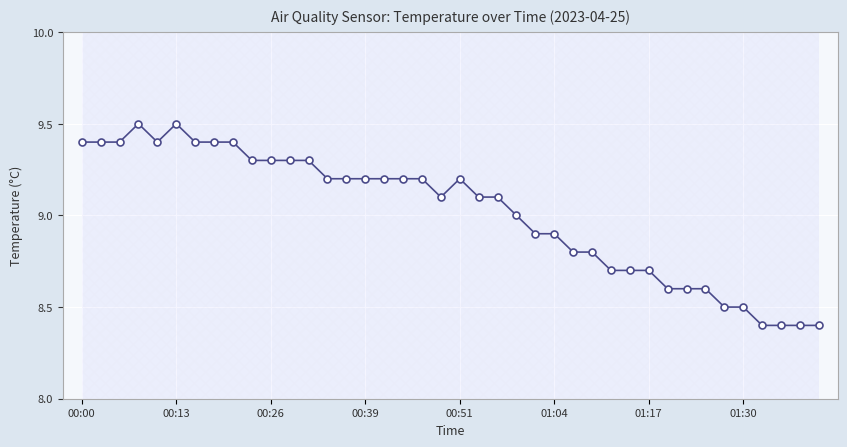

The value at 27 is 6.0. True or false?

False